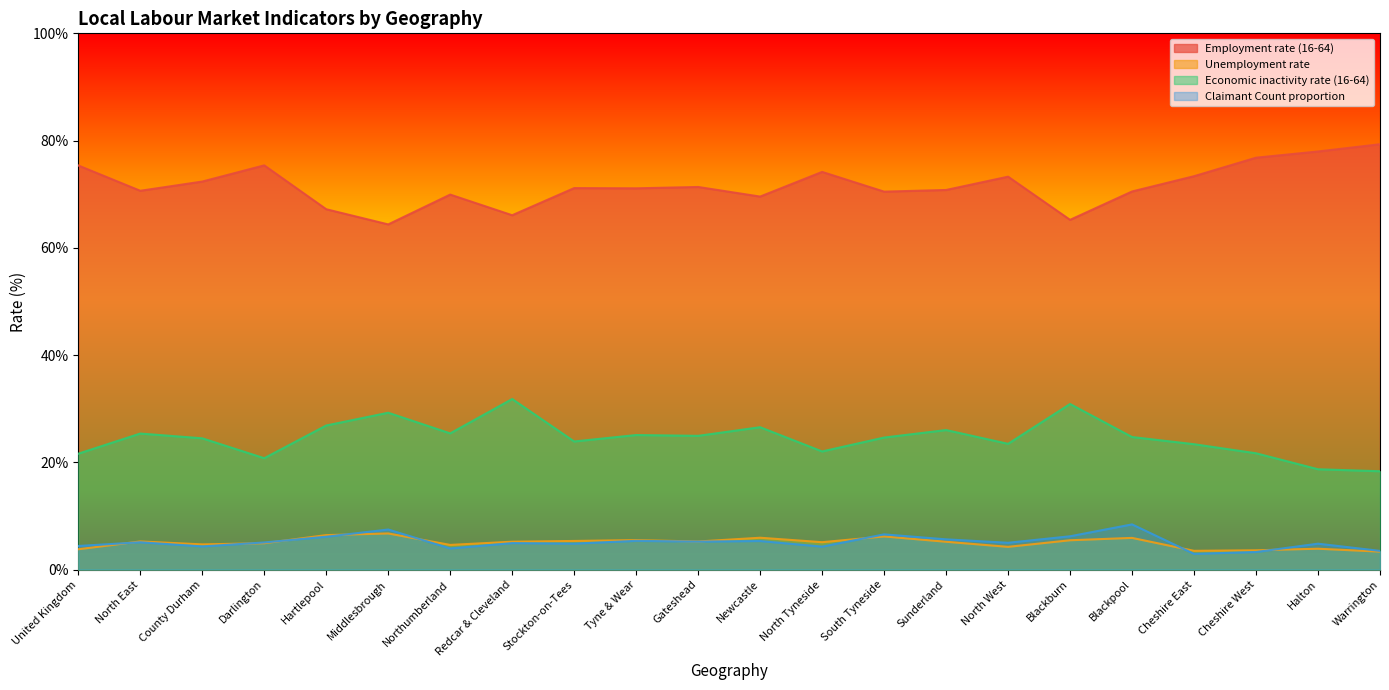

What are all the series names shown in the legend?

Employment rate (16-64), Unemployment rate, Economic inactivity rate (16-64), Claimant Count proportion